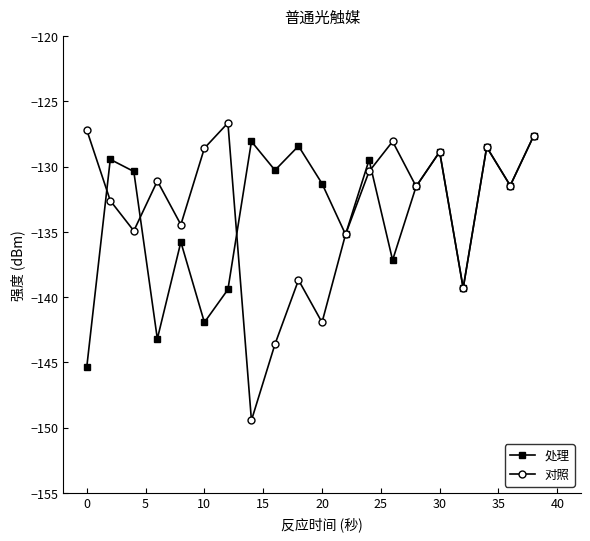

Does the chart have visible grid lines?

No